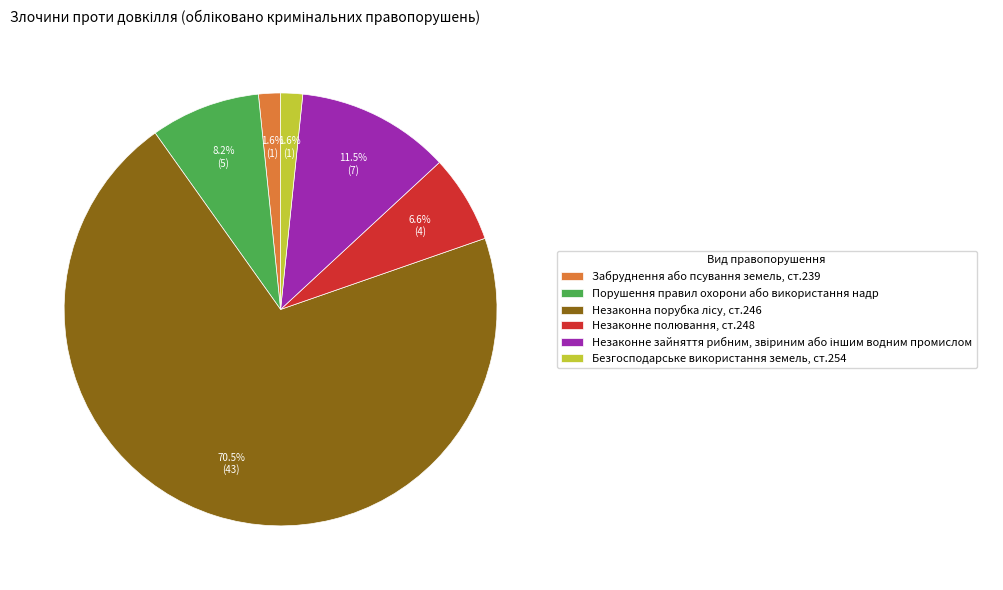

What percentage is the Забруднення або псування земель, ст.239 slice, to the nearest percent?

2%